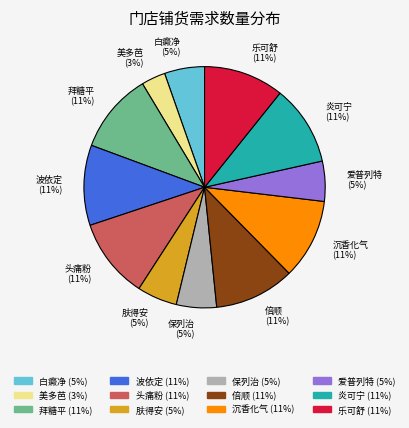

Do 肤得安 and 爱普列特 together represent more than half of the pie?

No